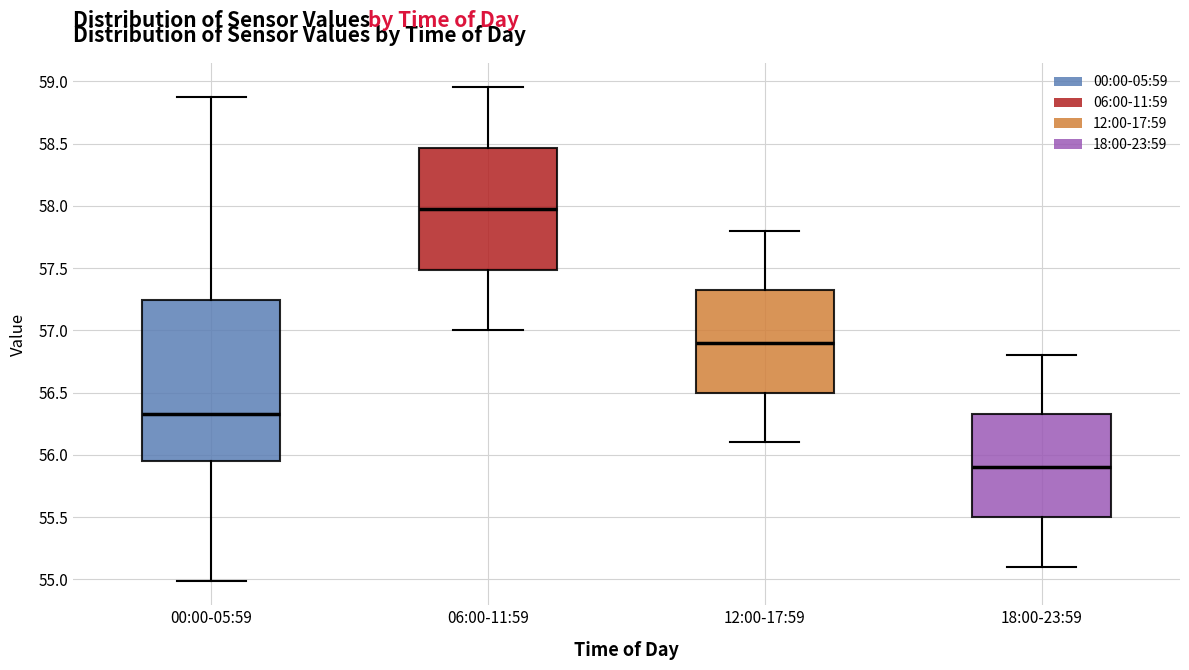

Which box has the highest median line?

06:00-11:59